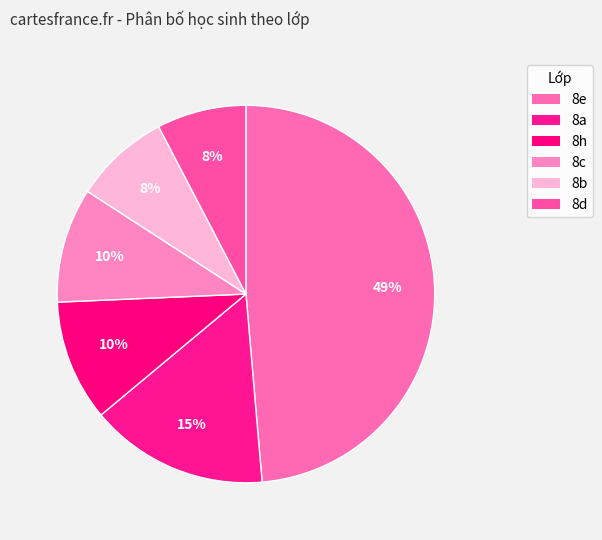

Is the sum of 8c and 8e greater than half?

Yes